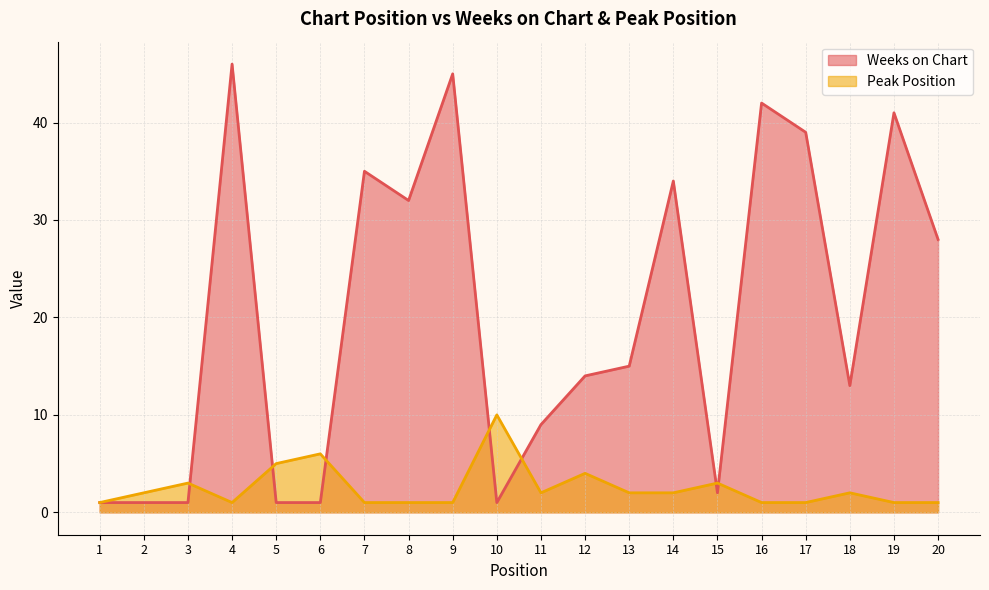

How many interior local valleys does the Weeks on Chart series have?

4